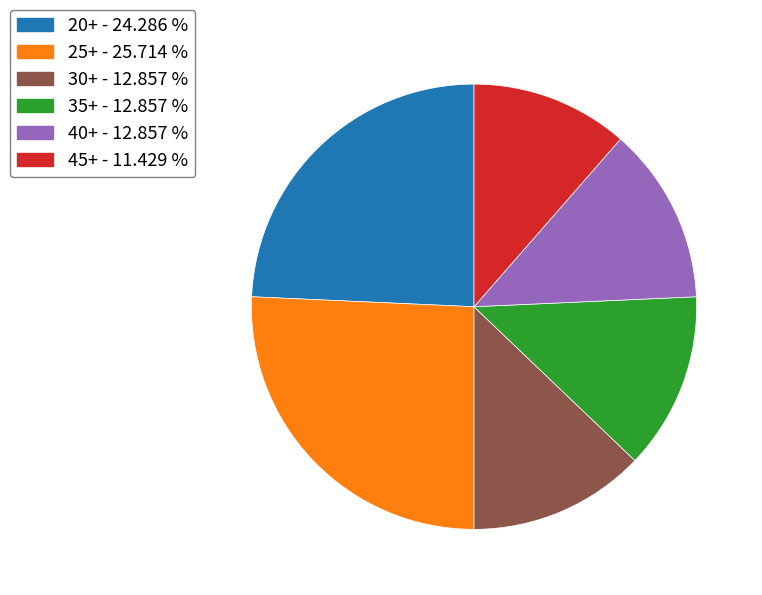

Combined, do 20+ and 35+ account for over 50%?

No